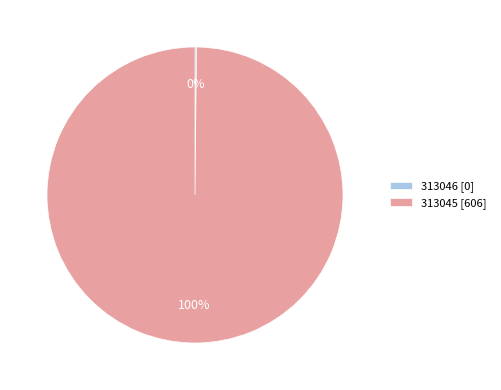

The 313045 [606] slice represents 100% of the pie. True or false?

True